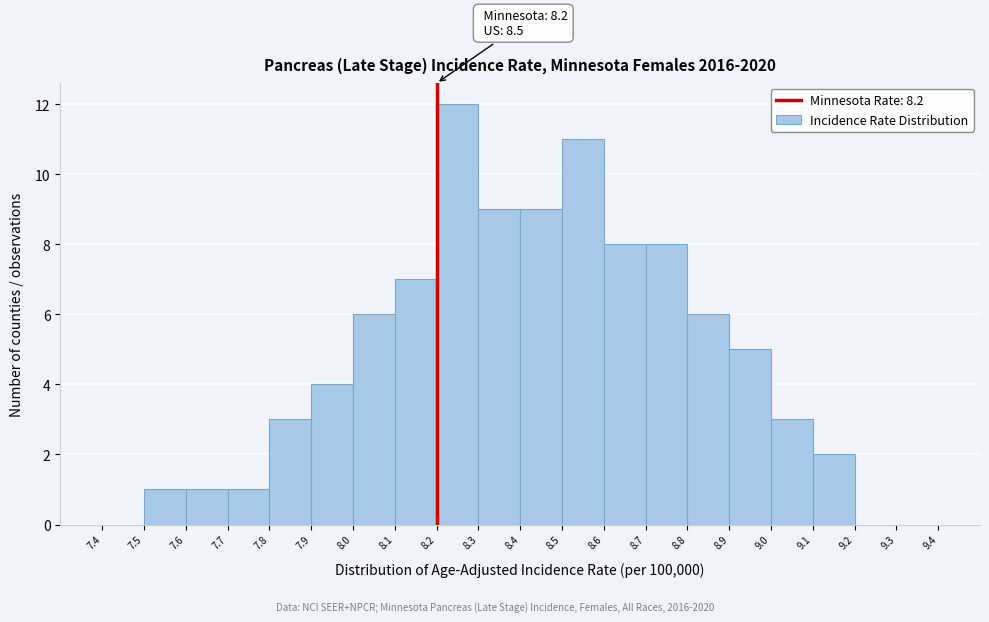

Which range on the x-axis has the tallest bar?

8.2 to 8.3